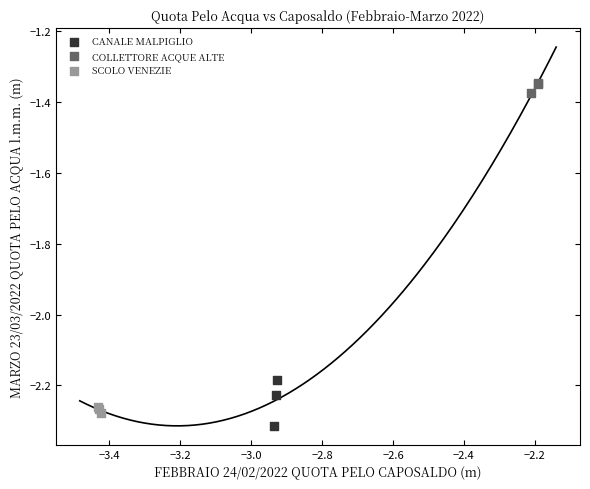

Which series has the widest spread of Y values?

CANALE MALPIGLIO